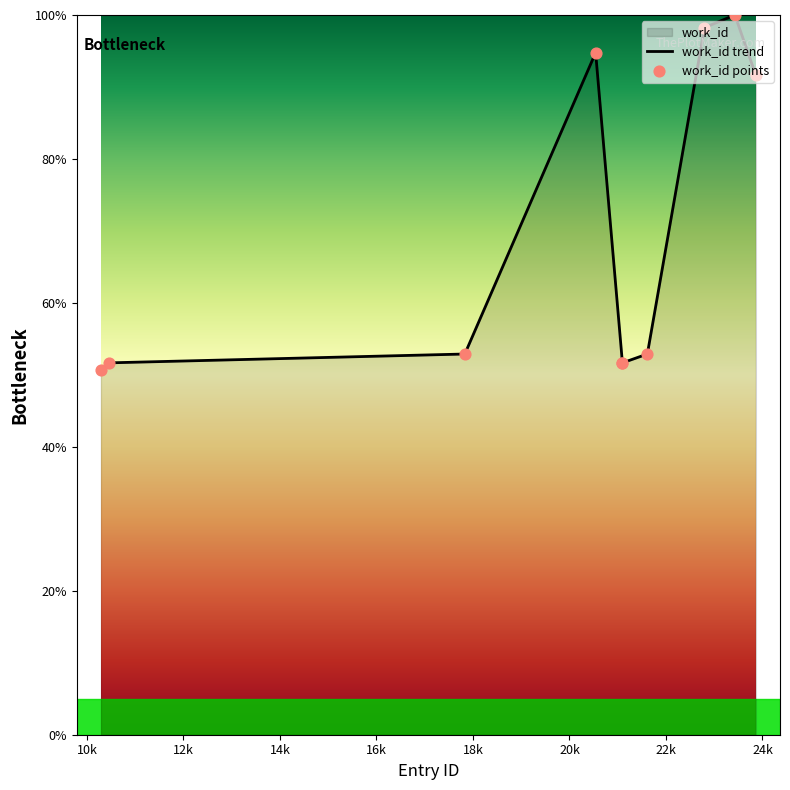

Between 22798 and 21614, which is larger?

22798